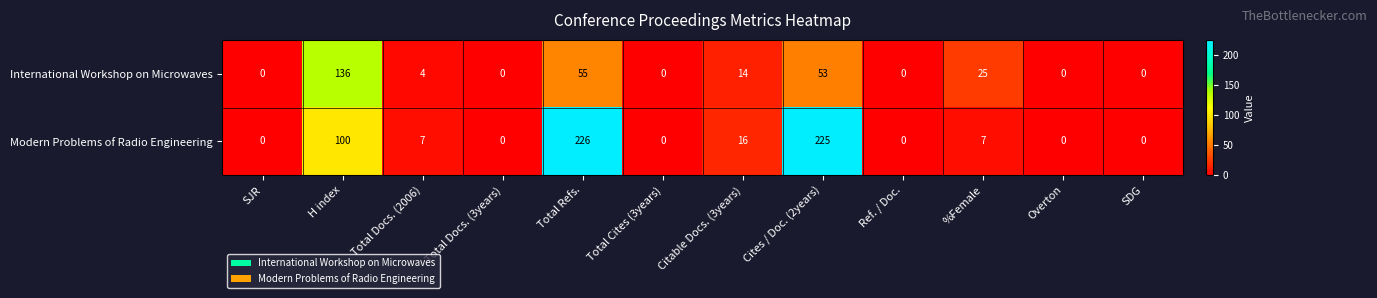

Reading left to right, transcribe all the data shown in this chart.

International Workshop on Microwaves: SJR=0	H index=136	Total Docs. (2006)=4	Total Docs. (3years)=0	Total Refs.=55	Total Cites (3years)=0	Citable Docs. (3years)=14	Cites / Doc. (2years)=53	Ref. / Doc.=0	%Female=25	Overton=0	SDG=0
Modern Problems of Radio Engineering: SJR=0	H index=100	Total Docs. (2006)=7	Total Docs. (3years)=0	Total Refs.=226	Total Cites (3years)=0	Citable Docs. (3years)=16	Cites / Doc. (2years)=225	Ref. / Doc.=0	%Female=7	Overton=0	SDG=0